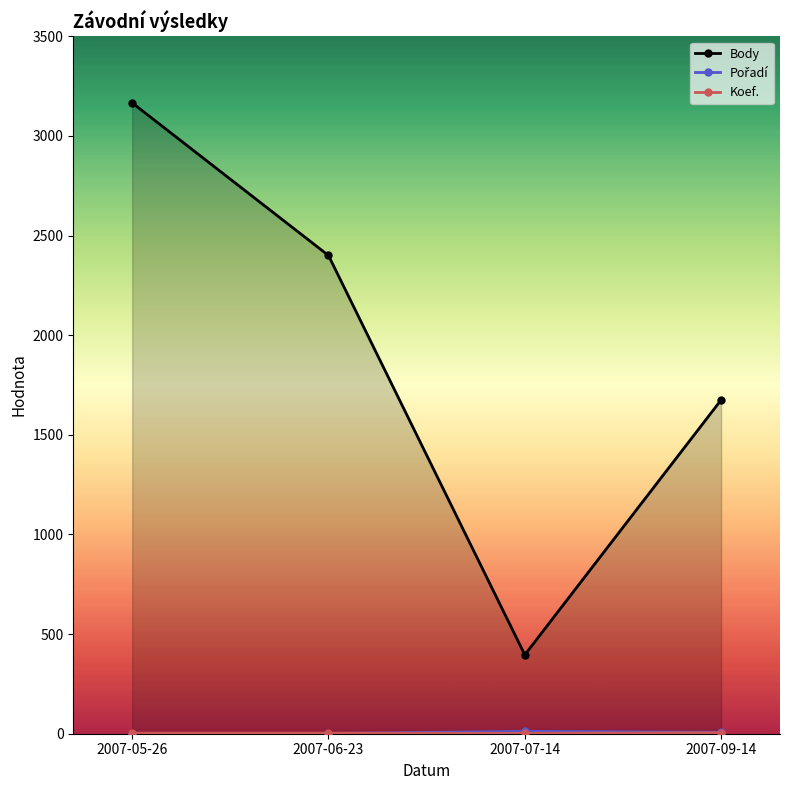

Where is Koef. nearest to the value 3?

2007-05-26